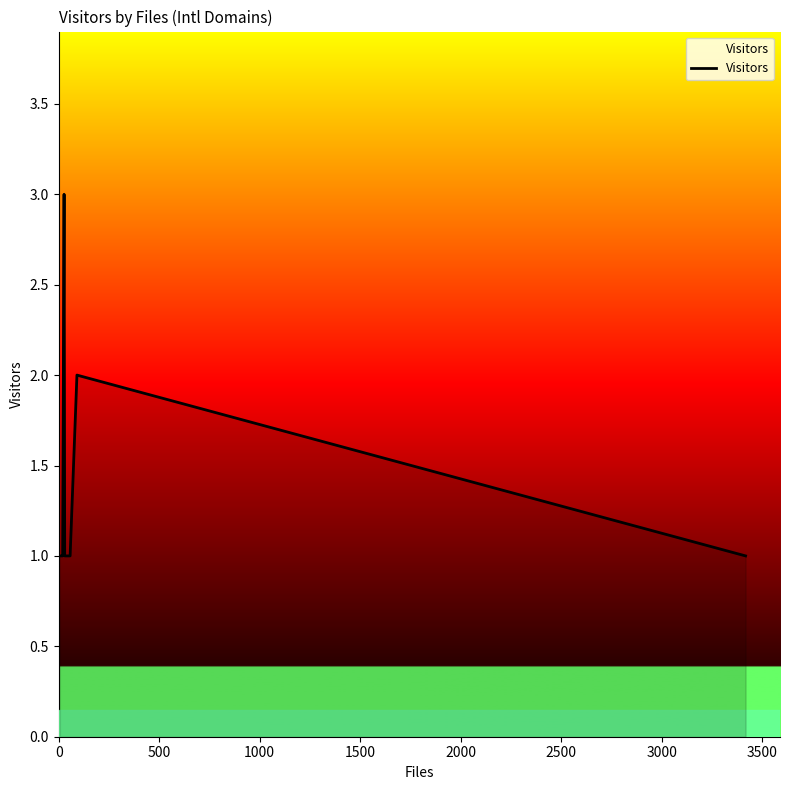

What is the greatest value displayed?

3